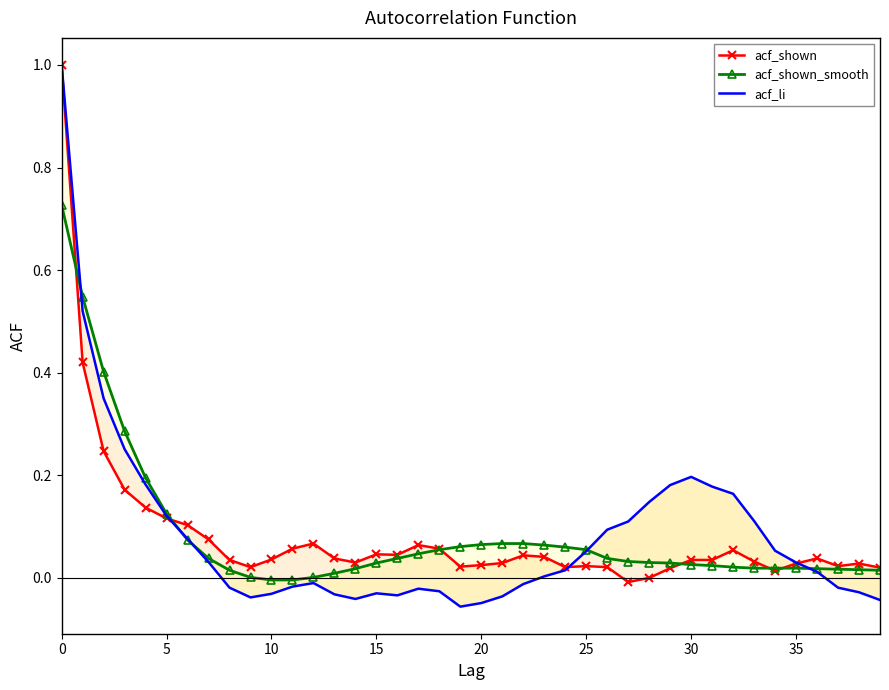

Which series ends up on top after the final intersection of acf_shown and acf_shown_smooth?

acf_shown